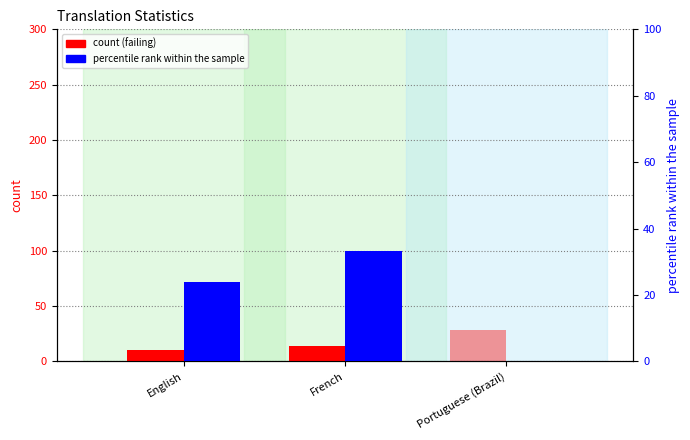

Where does the failing_percent series first go above 23?

English